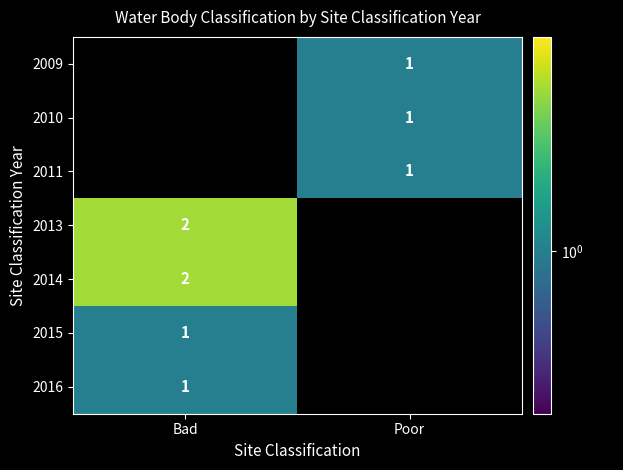

The value of 2016 at Bad is 1. True or false?

True